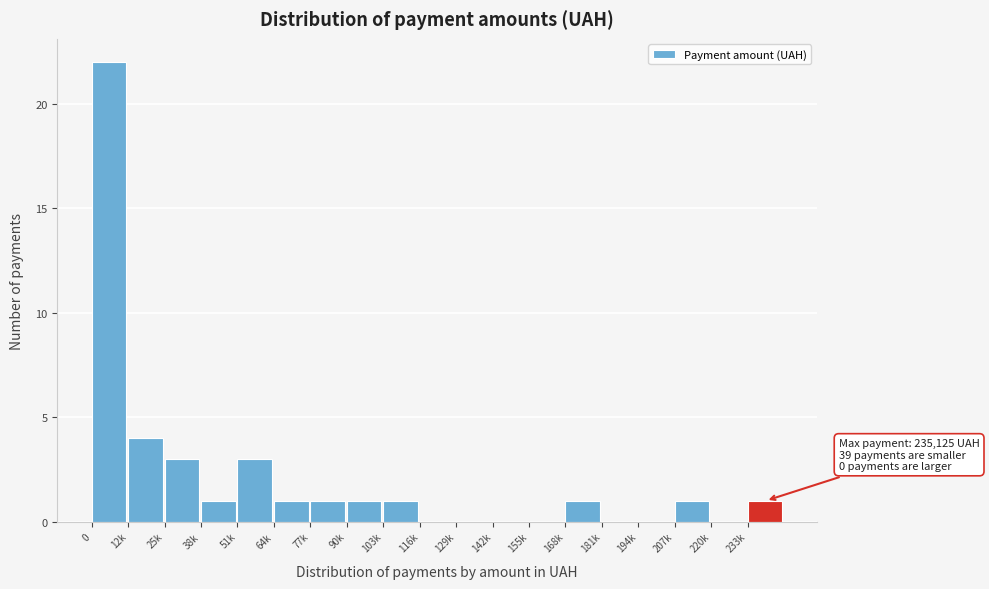

Reading right to left, what are all the values shown in this chart?

233k=1	220k=0	207k=1	194k=0	181k=0	168k=1	155k=0	142k=0	129k=0	116k=0	103k=1	90k=1	77k=1	64k=1	51k=3	38k=1	25k=3	12k=4	0=22